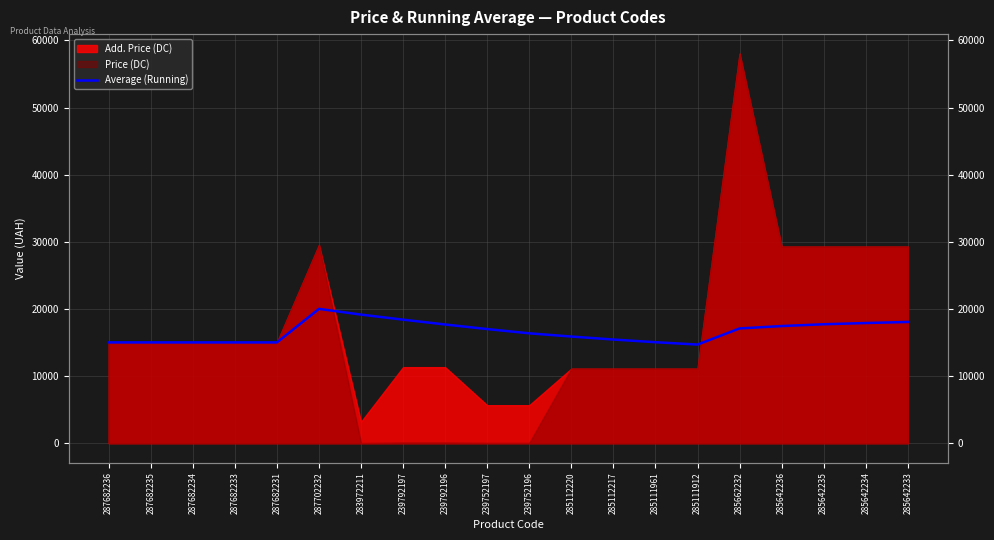

Which category has the lowest value across all series?

285111912